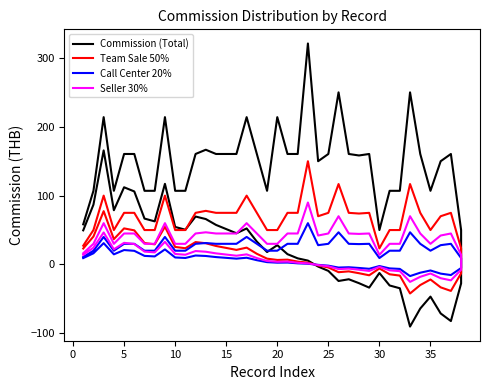

Reading right to left, transcribe all the data shown in this chart.

Commission (Total): 50.0	160.5	150.0	107.0	160.5	250.0	107.0	107.0	50.0	160.5	158.3	160.5	250.0	160.5	150.0	321.0	160.5	160.5	214.0	107.0	160.5	214.0	160.5	160.5	160.5	166.7	160.5	107.0	107.0	214.0	107.0	107.0	160.5	160.5	107.0	214.0	107.0	58.3
Team Sale 50%: 23.4	75.0	70.1	50.0	75.0	116.8	50.0	50.0	23.4	75.0	74.0	75.0	116.8	75.0	70.1	150.0	75.0	75.0	50.0	50.0	75.0	100.0	75.0	75.0	75.0	77.9	75.0	50.0	50.0	100.0	50.0	50.0	75.0	75.0	50.0	100.0	50.0	27.3
Call Center 20%: 9.3	30.0	28.0	20.0	30.0	46.7	20.0	20.0	9.3	30.0	29.6	30.0	46.7	30.0	28.0	60.0	30.0	30.0	20.0	20.0	30.0	40.0	30.0	30.0	30.0	31.1	30.0	20.0	20.0	40.0	20.0	20.0	30.0	30.0	20.0	40.0	20.0	10.9
Seller 30%: 14.0	45.0	42.1	30.0	45.0	70.1	30.0	30.0	14.0	45.0	44.4	45.0	70.1	45.0	42.1	90.0	45.0	45.0	30.0	30.0	45.0	60.0	45.0	45.0	45.0	46.7	45.0	30.0	30.0	60.0	30.0	30.0	45.0	45.0	30.0	60.0	30.0	16.4